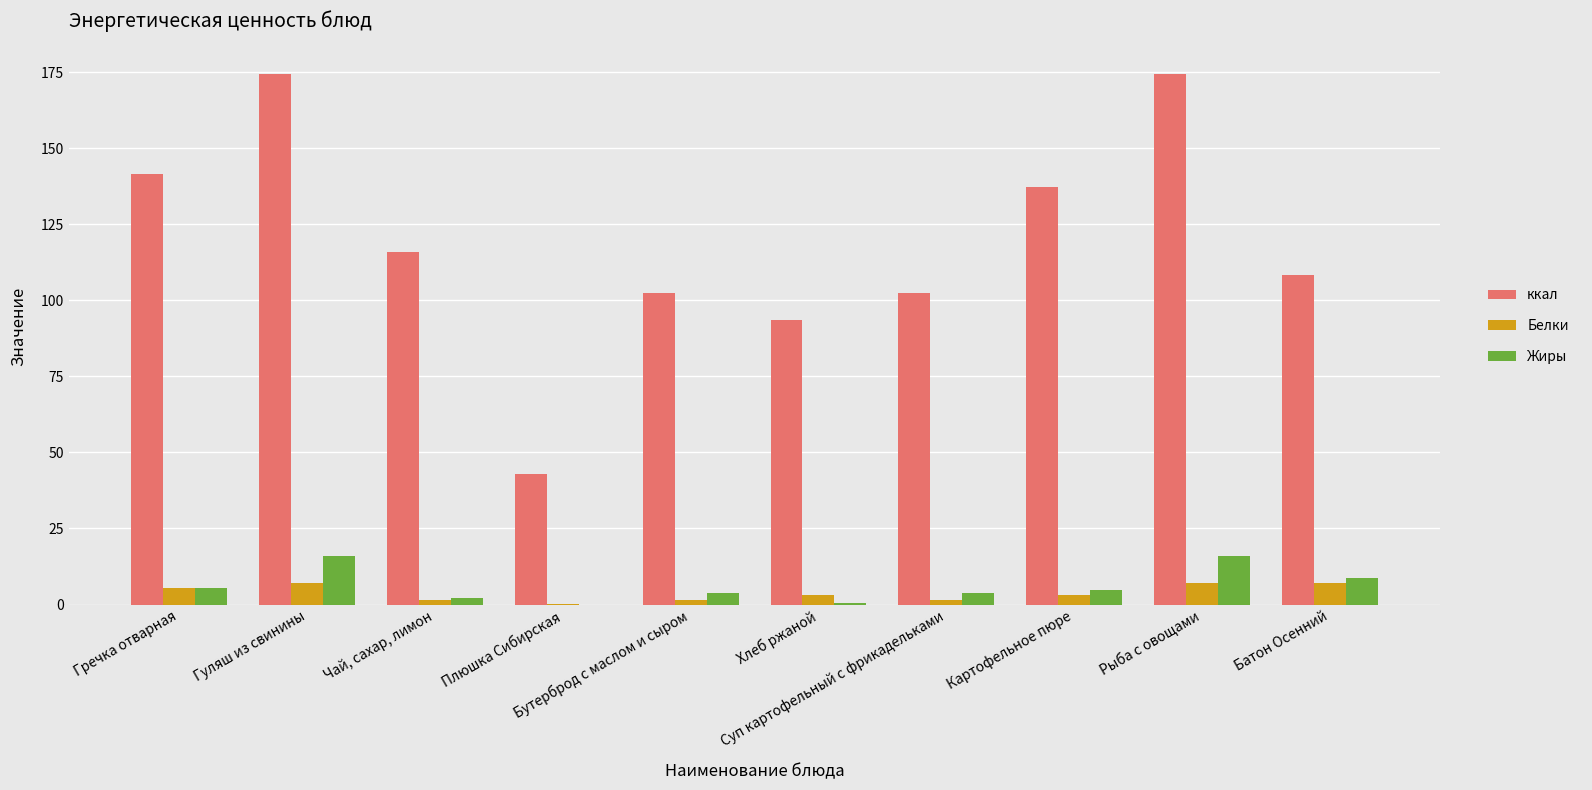

The value of Белки at Рыба с овощами is 7.0. True or false?

True